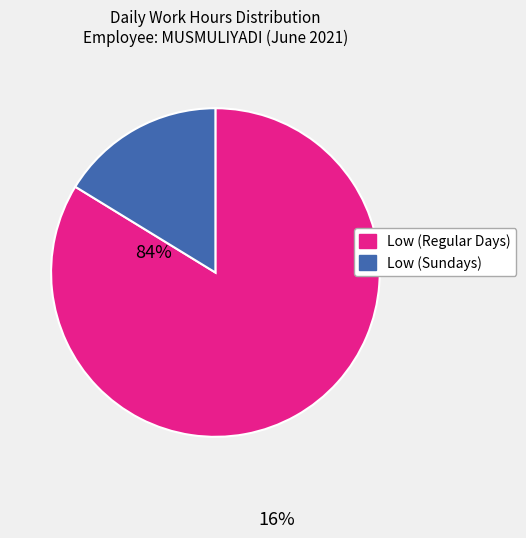

Is there any slice that represents more than half of the pie?

Yes